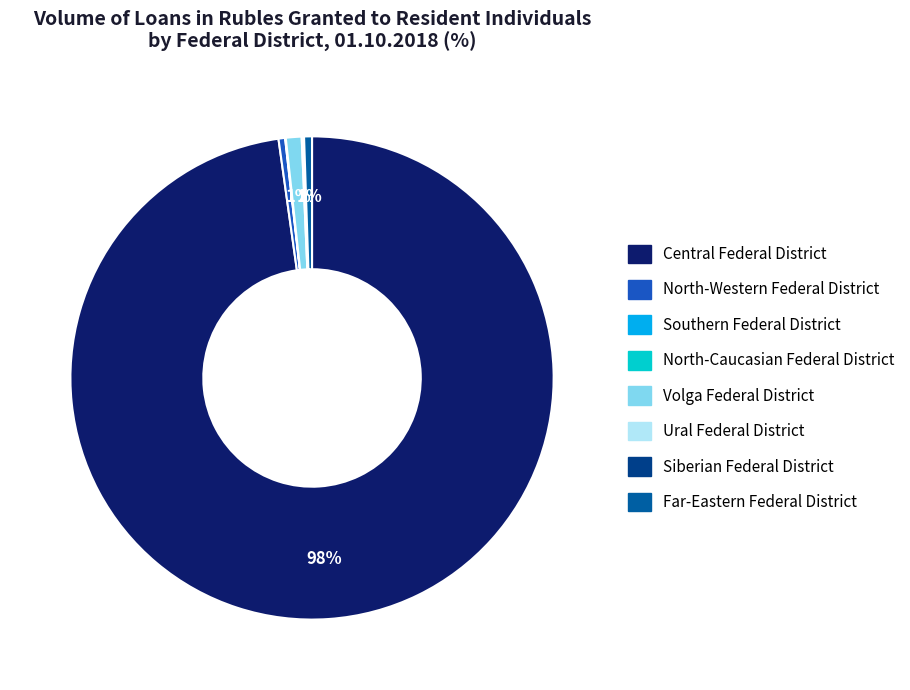

Combined, do Volga Federal District and Central Federal District account for over 50%?

Yes